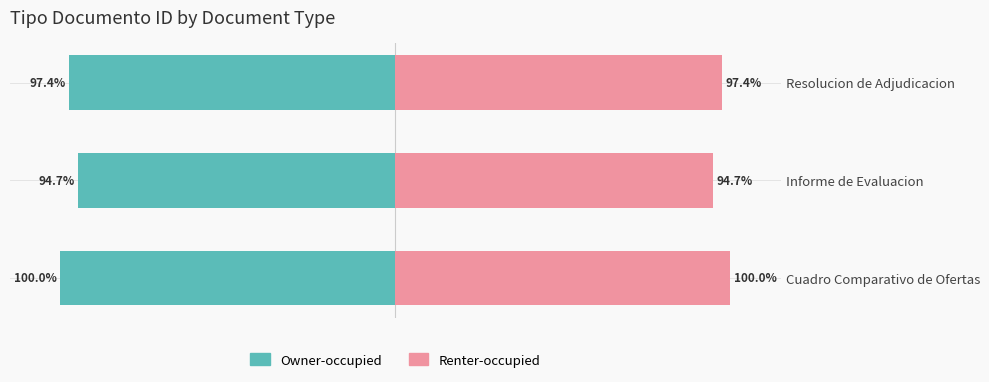

At how many categories does at least one series exceed -67?

3